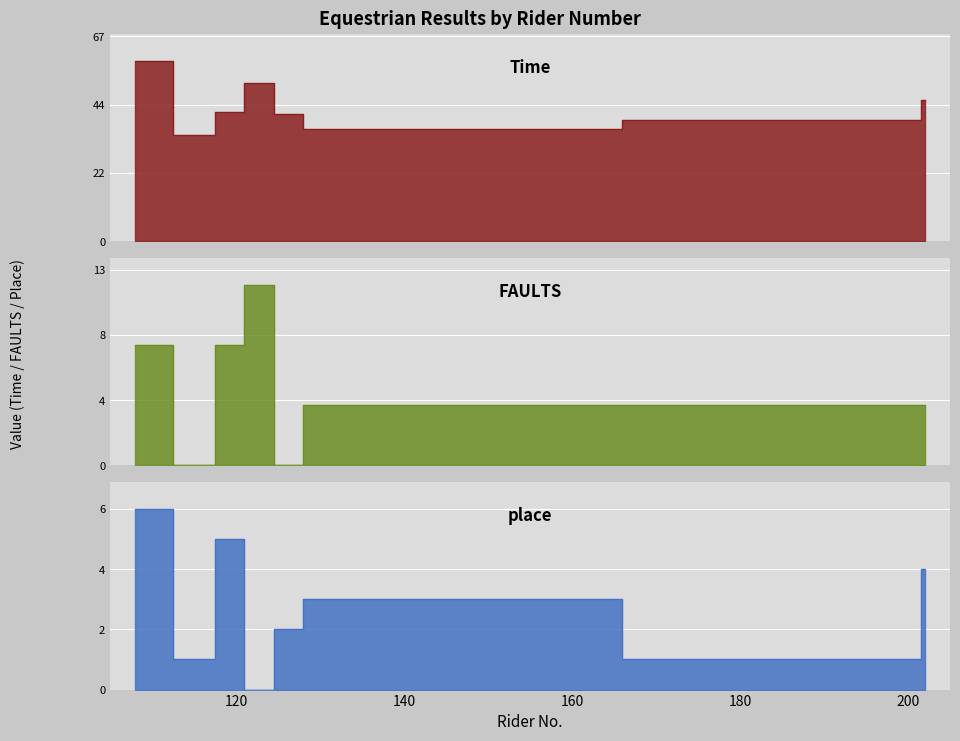

True or false: place has more than 0 interior local peaks.

True